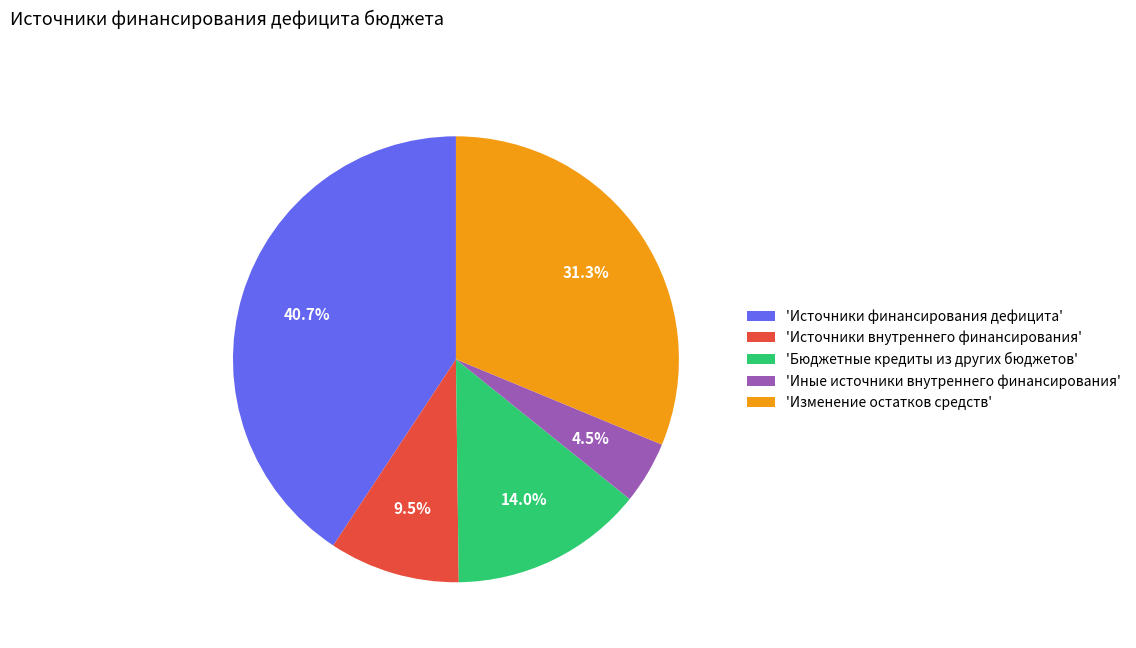

What percentage is NOT represented by 'Источники внутреннего финансирования'?

90.5%